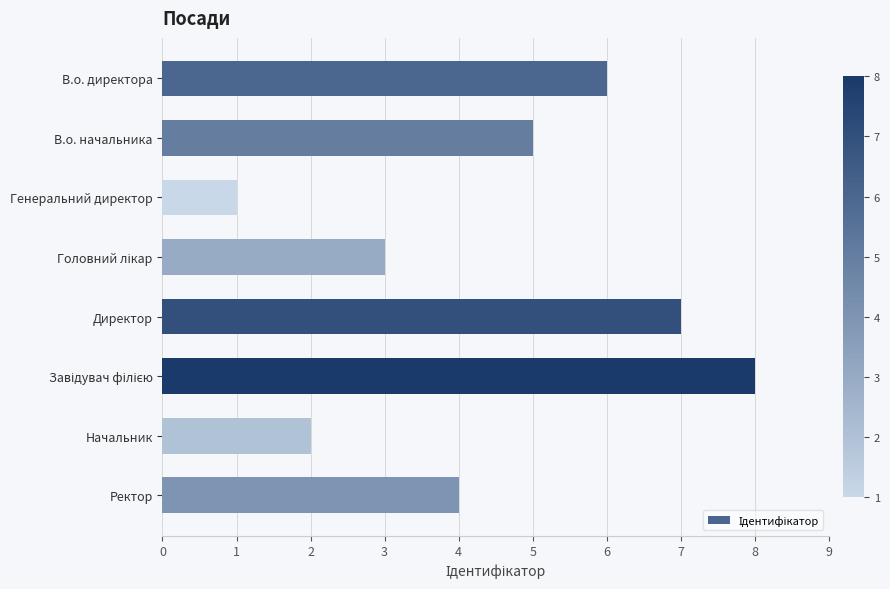

What value does the data have at В.о. директора?

6